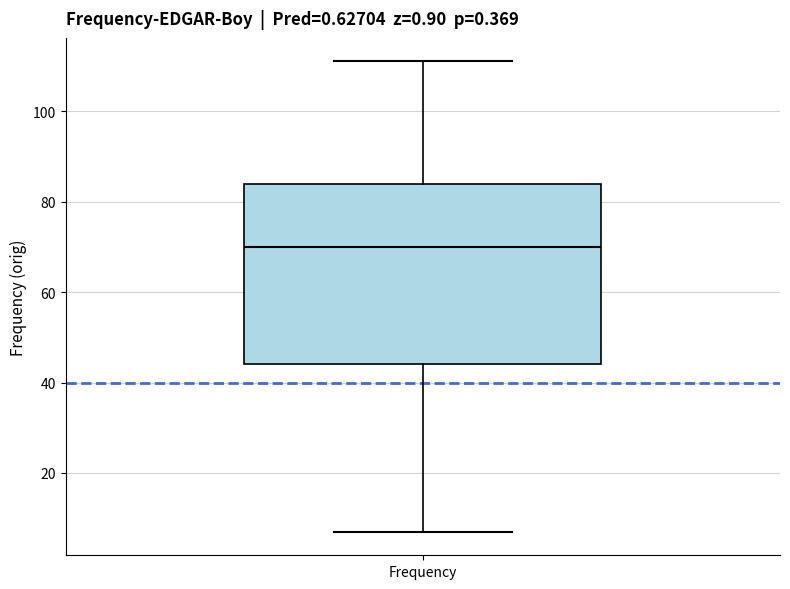

Transcribe this box plot: give where the median line is, the range the box spans, and where the two whiskers end, as read against the y-axis. The values are not printed on the chart, so give them approximately, as read against the axis.

median 70, box 44 to 84, whiskers 8 to 112